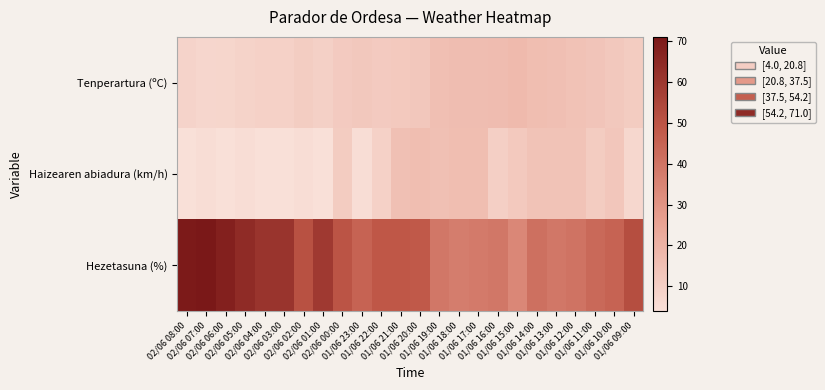

Which series has the largest total across all categories?

Hezetasuna (%)